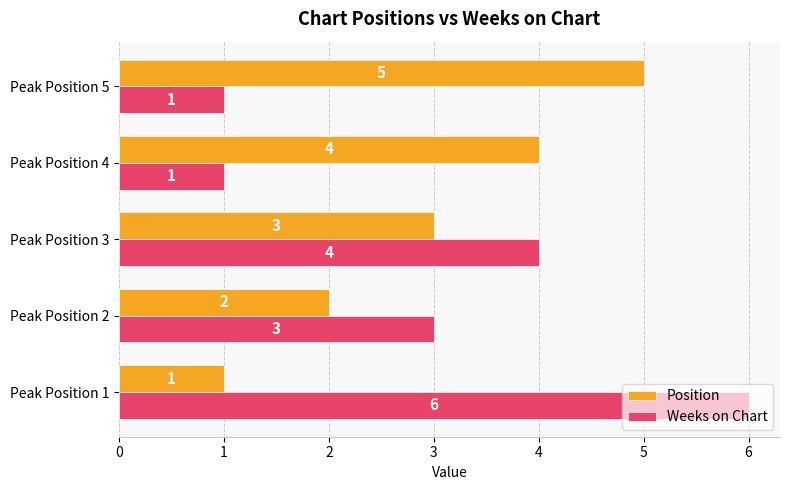

Is it true that Position equals 2 at Peak Position 2?

True